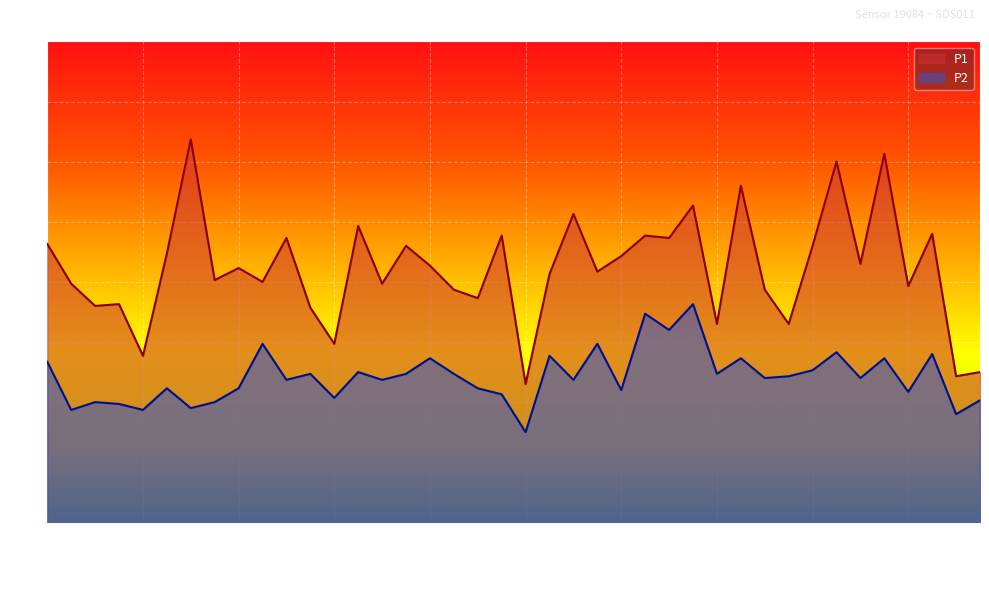

At which category is the sum across all series the highest?

01:08